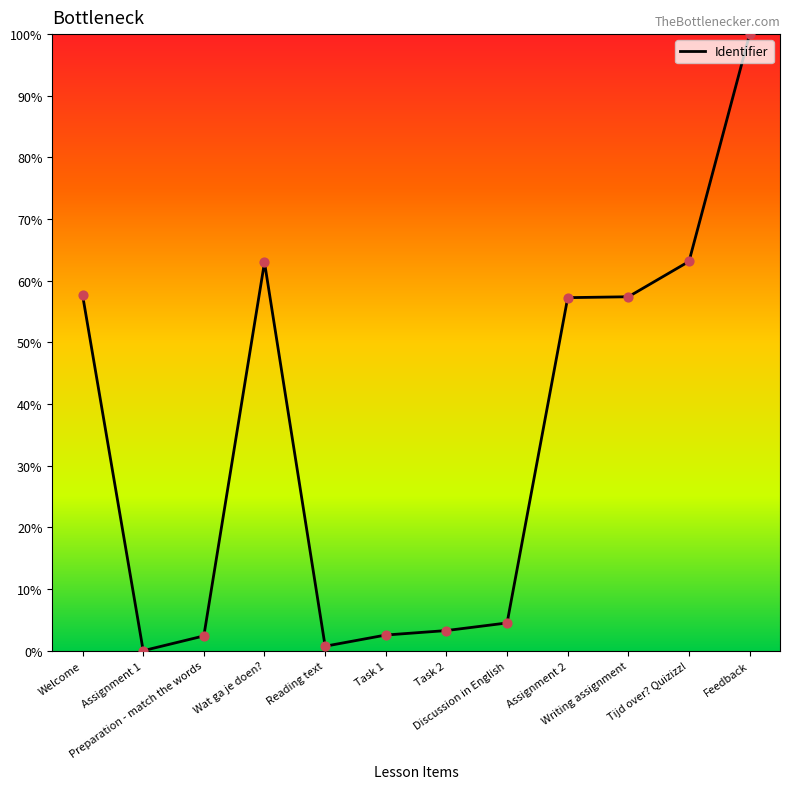

What is the change in value from Wat ga je doen? to Assignment 2?

-5.7